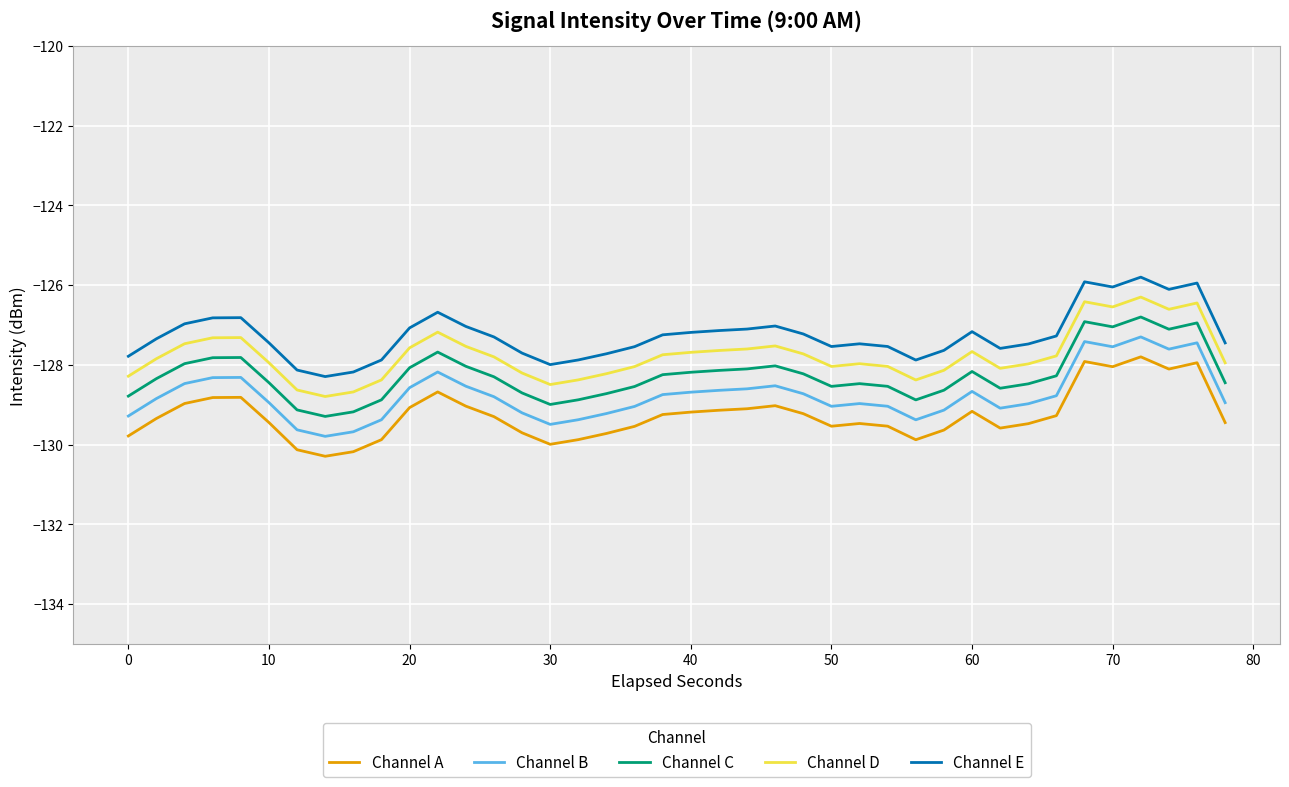

What is the difference between the maximum and minimum values in the Channel C series?

2.5